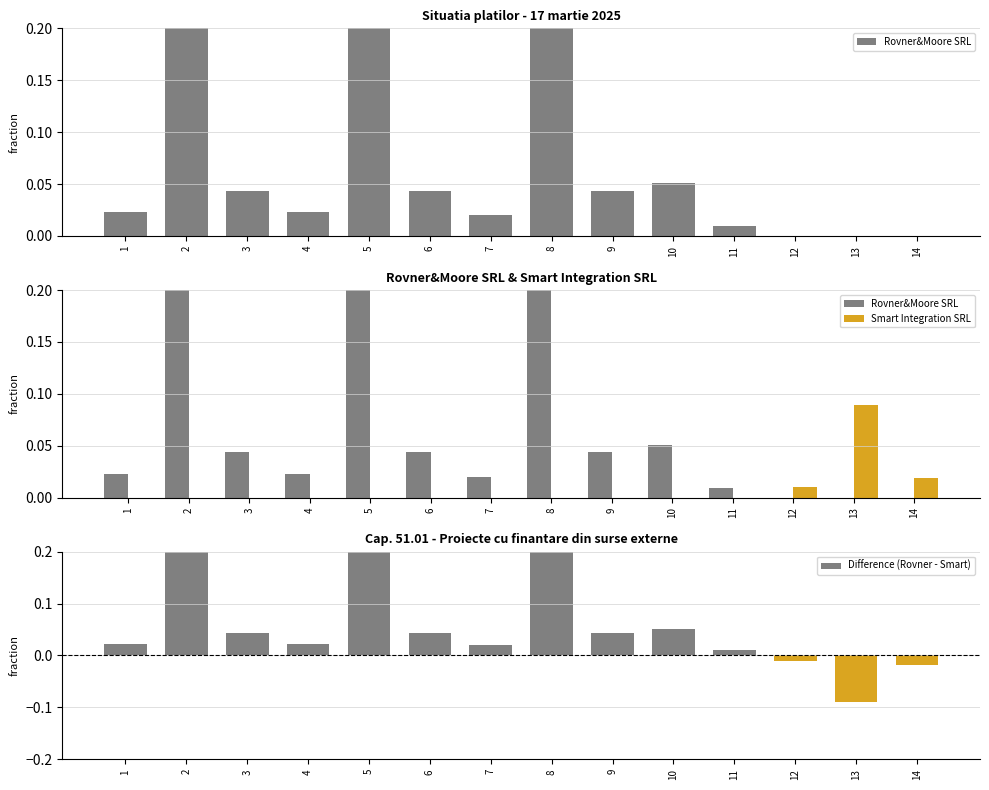

What is the difference between the maximum and minimum values in the Smart Integration SRL series?

0.1